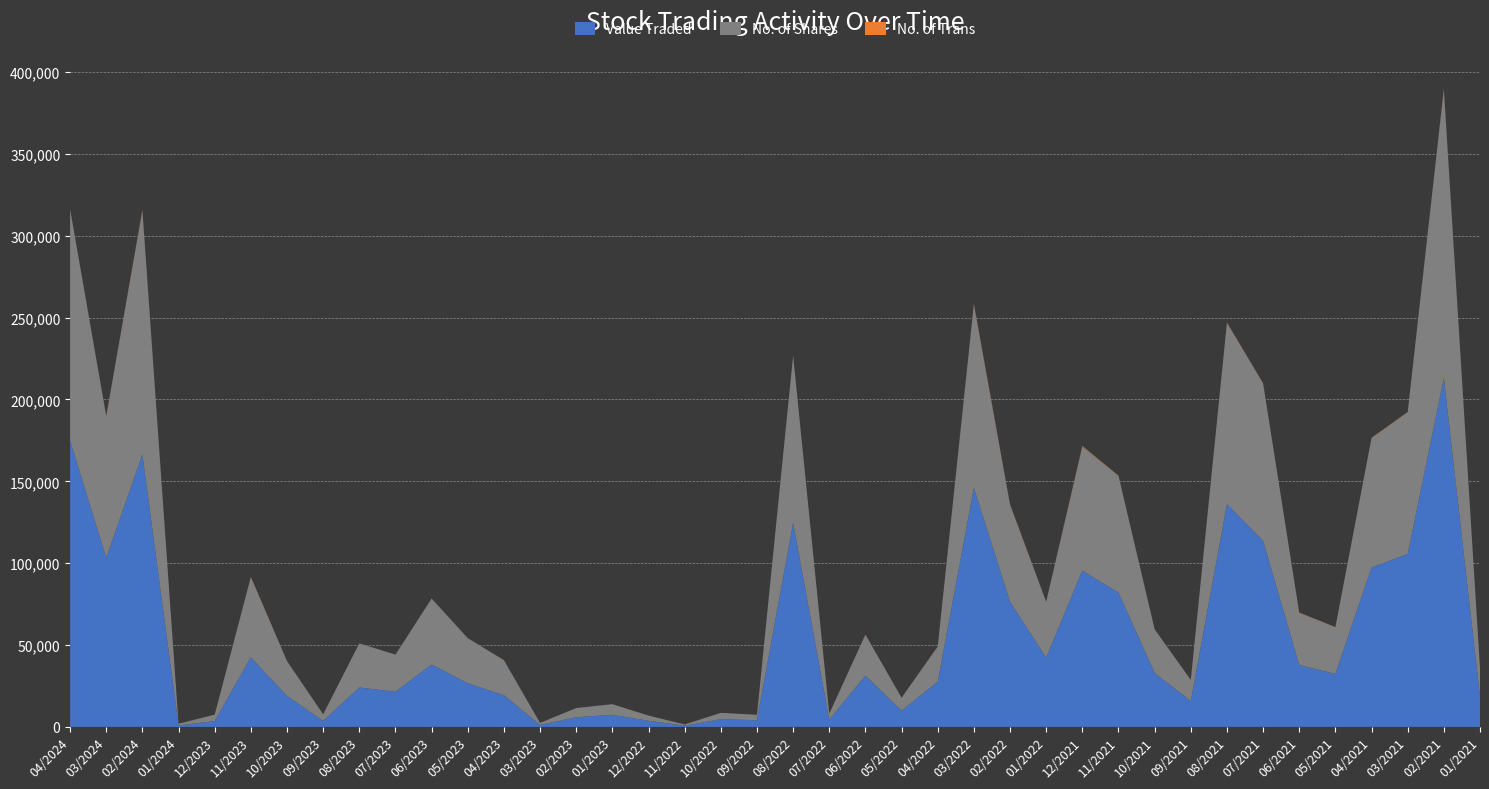

Reading left to right, extract all data points from this chart.

Value Traded: 04/2024=174811	03/2024=103238	02/2024=166369	01/2024=938	12/2023=3575	11/2023=42515	10/2023=18939	09/2023=3678	08/2023=24106	07/2023=21506	06/2023=38123	05/2023=26619	04/2023=19384	03/2023=1226	02/2023=5936	01/2023=7430	12/2022=3779	11/2022=825	10/2022=4711	09/2022=4098	08/2022=124499	07/2022=4505	06/2022=31317	05/2022=9915	04/2022=27628	03/2022=145972	02/2022=76417	01/2022=42307	12/2021=95474	11/2021=82003	10/2021=32925	09/2021=15800	08/2021=135986	07/2021=113691	06/2021=37809	05/2021=32367	04/2021=97384	03/2021=105596	02/2021=213038	01/2021=18485
No. of Shares: 04/2024=141282	03/2024=86465	02/2024=149131	01/2024=1020	12/2023=3941	11/2023=49046	10/2023=21251	09/2023=4050	08/2023=26899	07/2023=22633	06/2023=40231	05/2023=27569	04/2023=21365	03/2023=1226	02/2023=5596	01/2023=6472	12/2022=3170	11/2022=688	10/2022=3907	09/2022=3316	08/2022=102330	07/2022=3620	06/2022=25031	05/2022=7942	04/2022=21442	03/2022=112170	02/2022=59280	01/2022=34071	12/2021=75830	11/2021=71316	10/2021=26664	09/2021=12912	08/2021=110781	07/2021=96133	06/2021=31955	05/2021=28586	04/2021=79089	03/2021=86580	02/2021=176361	01/2021=17628
No. of Trans: 04/2024=180	03/2024=182	02/2024=298	01/2024=5	12/2023=17	11/2023=137	10/2023=76	09/2023=12	08/2023=33	07/2023=35	06/2023=84	05/2023=47	04/2023=61	03/2023=16	02/2023=30	01/2023=10	12/2022=14	11/2022=7	10/2022=10	09/2022=17	08/2022=46	07/2022=19	06/2022=88	05/2022=30	04/2022=73	03/2022=315	02/2022=204	01/2022=120	12/2021=267	11/2021=159	10/2021=74	09/2021=59	08/2021=249	07/2021=105	06/2021=81	05/2021=75	04/2021=141	03/2021=163	02/2021=353	01/2021=76